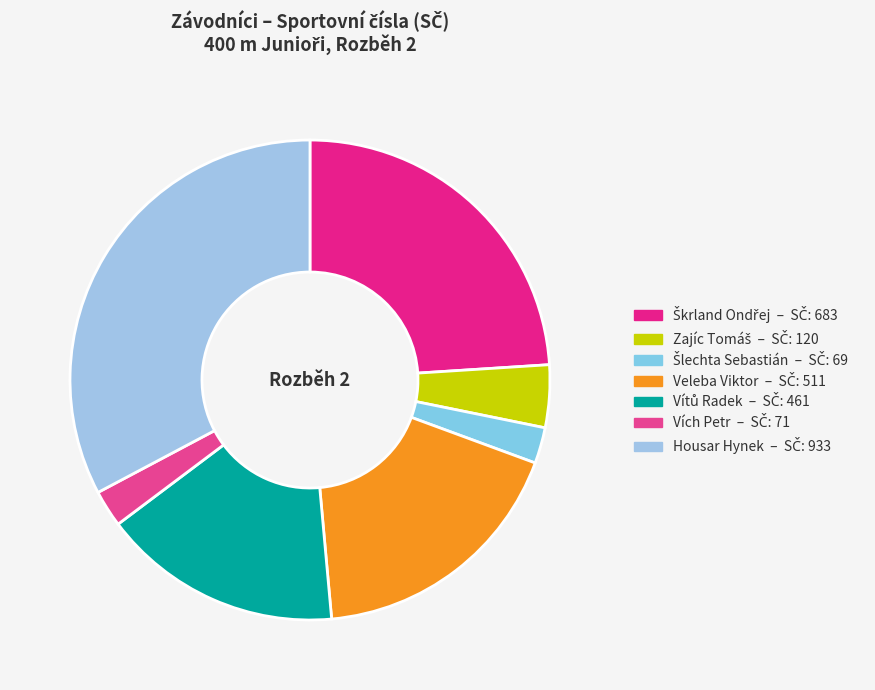

To the nearest percent, what is the difference between the largest and smallest slice percentages?

30%